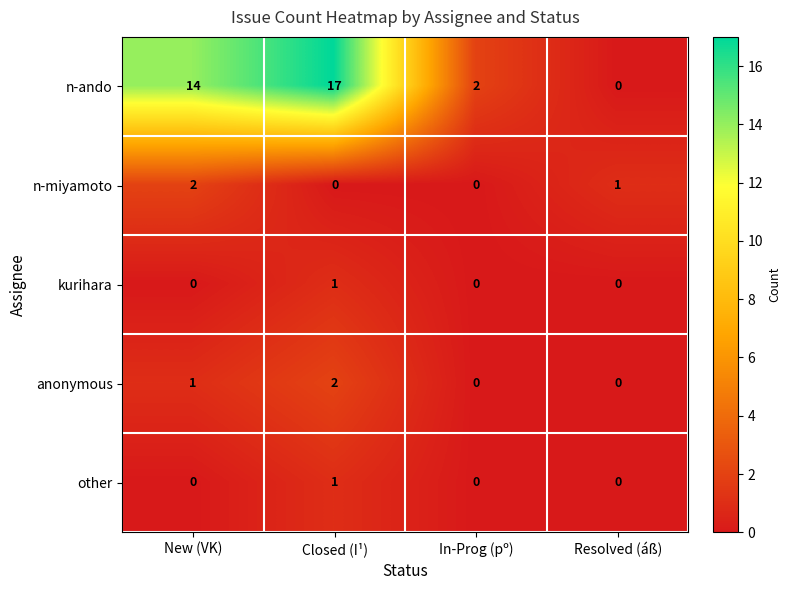

Which series has the largest total across all categories?

n-ando